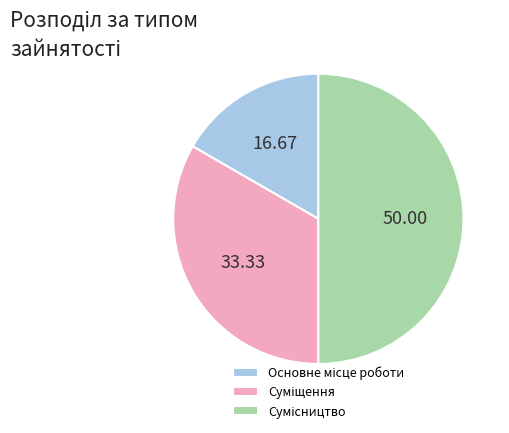

Count the number of slices in the pie.

3